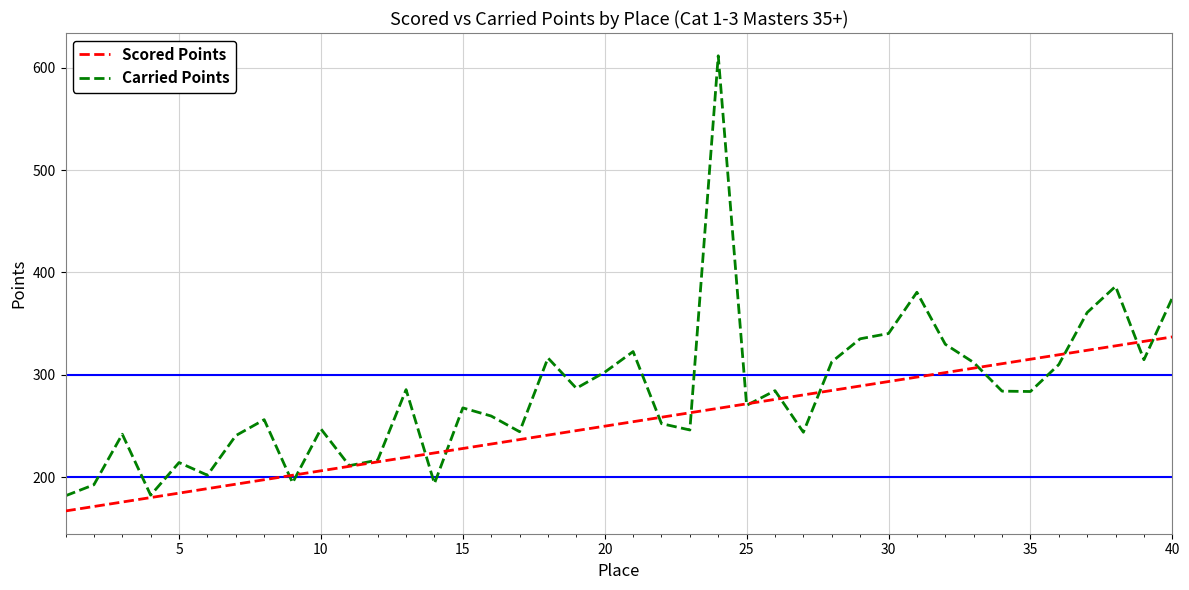

What is the highest value of the Carried Points series?

611.7